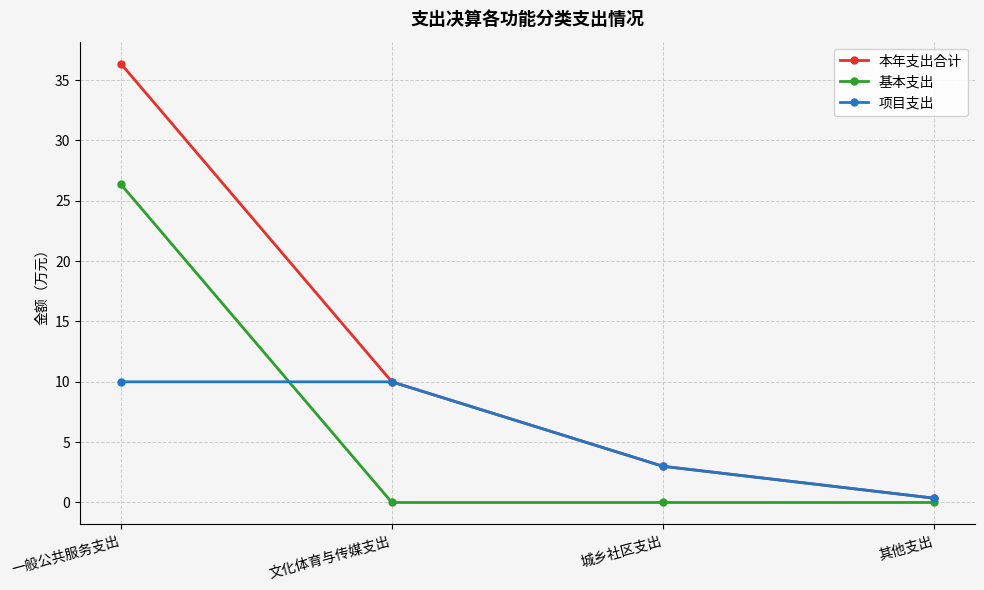

How many series are shown in this chart?

3